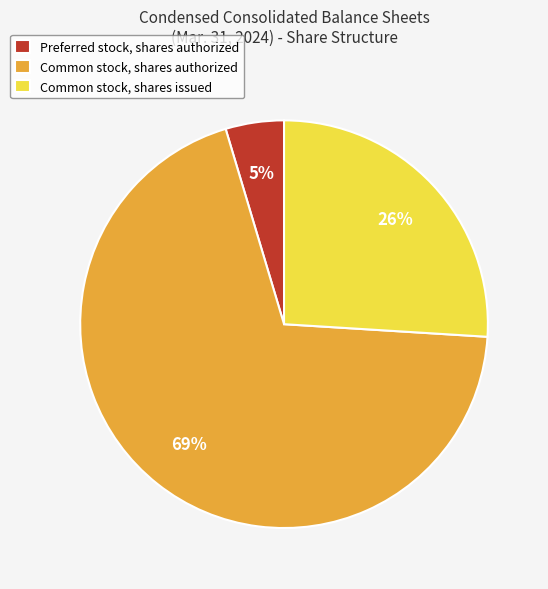

Is the sum of Common stock, shares authorized and Preferred stock, shares authorized greater than half?

Yes